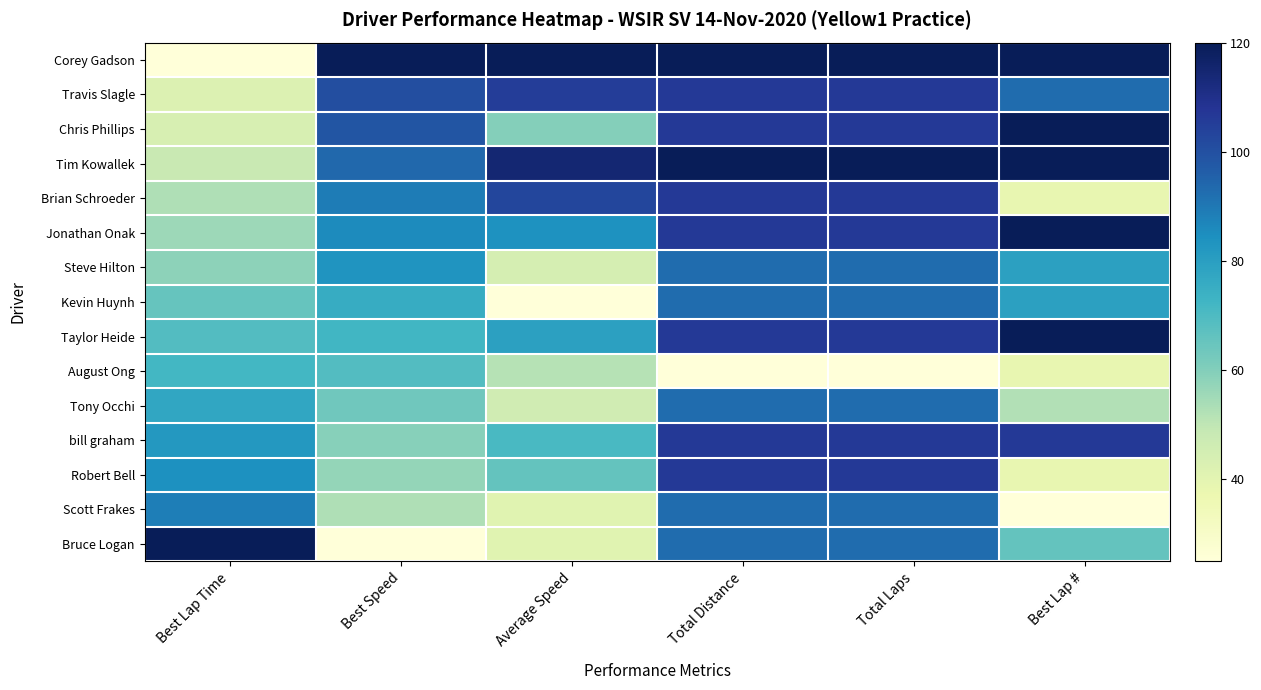

What is the difference between the highest and lowest values at Total Laps?

1.0